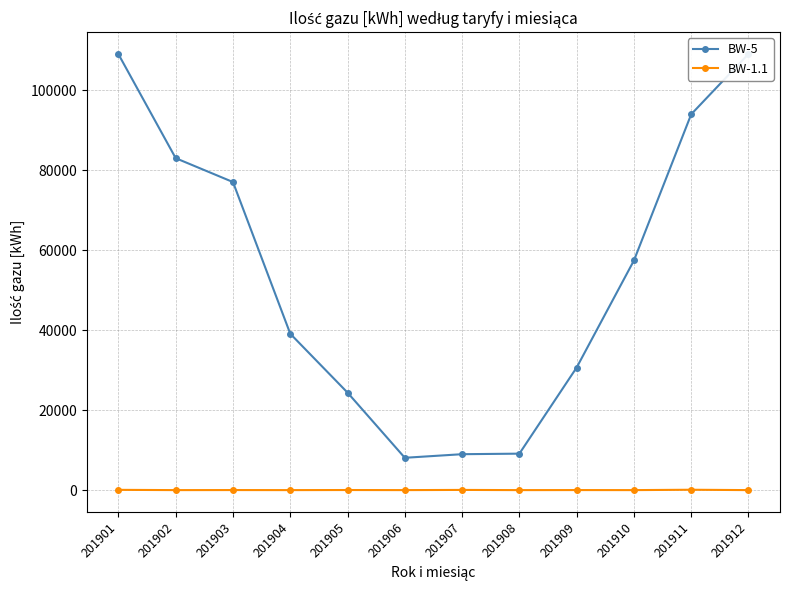

At which category does BW-1.1 reach its first local peak?

201903